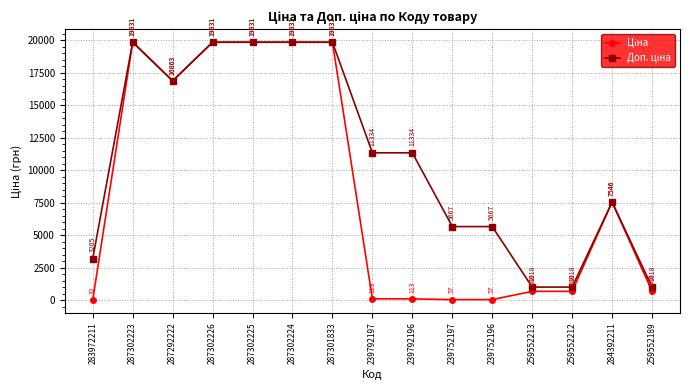

What position from the left is 239792197?

8